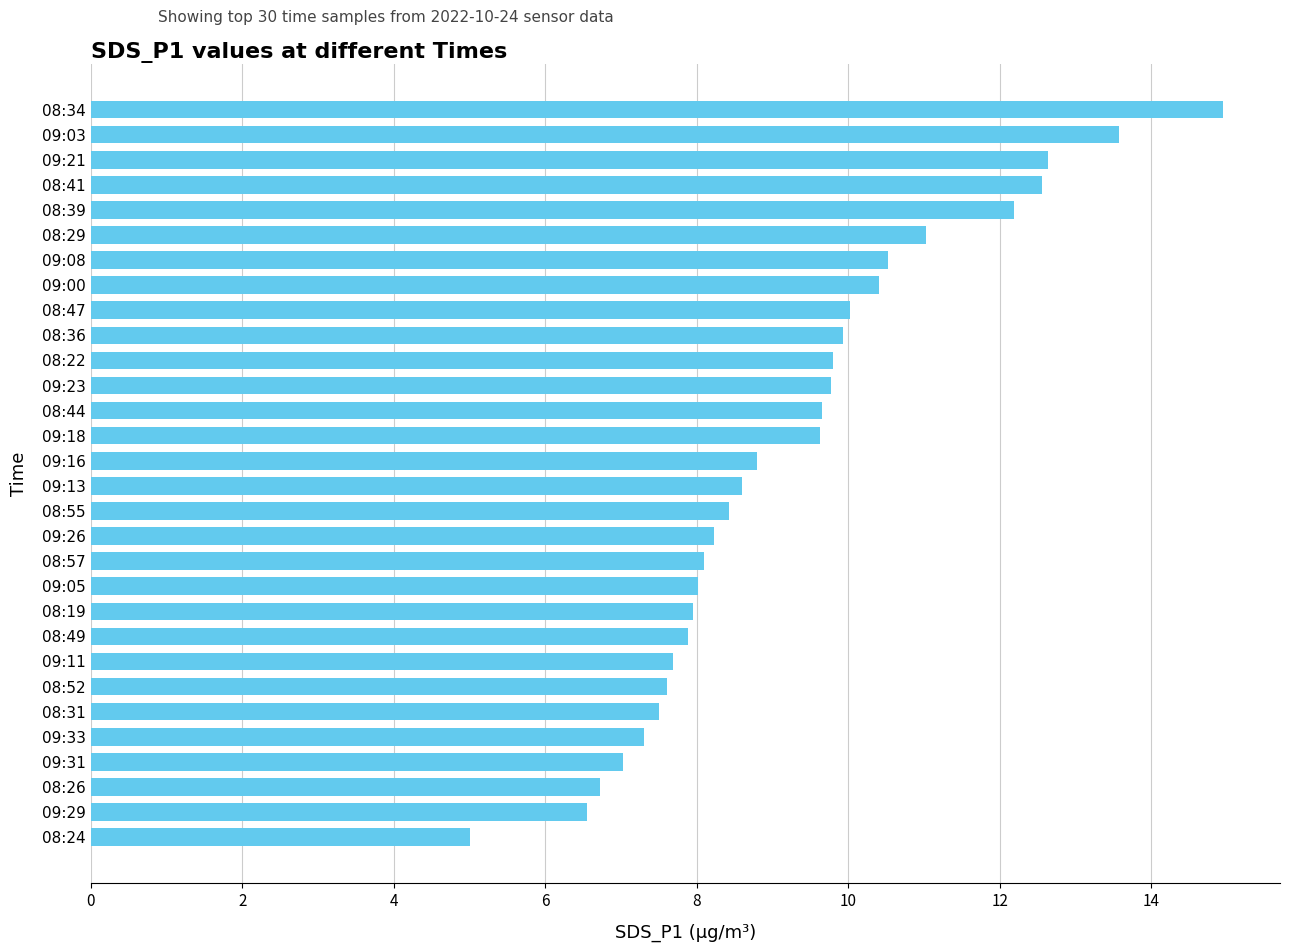

Between 08:52 and 08:26, which is larger?

08:52